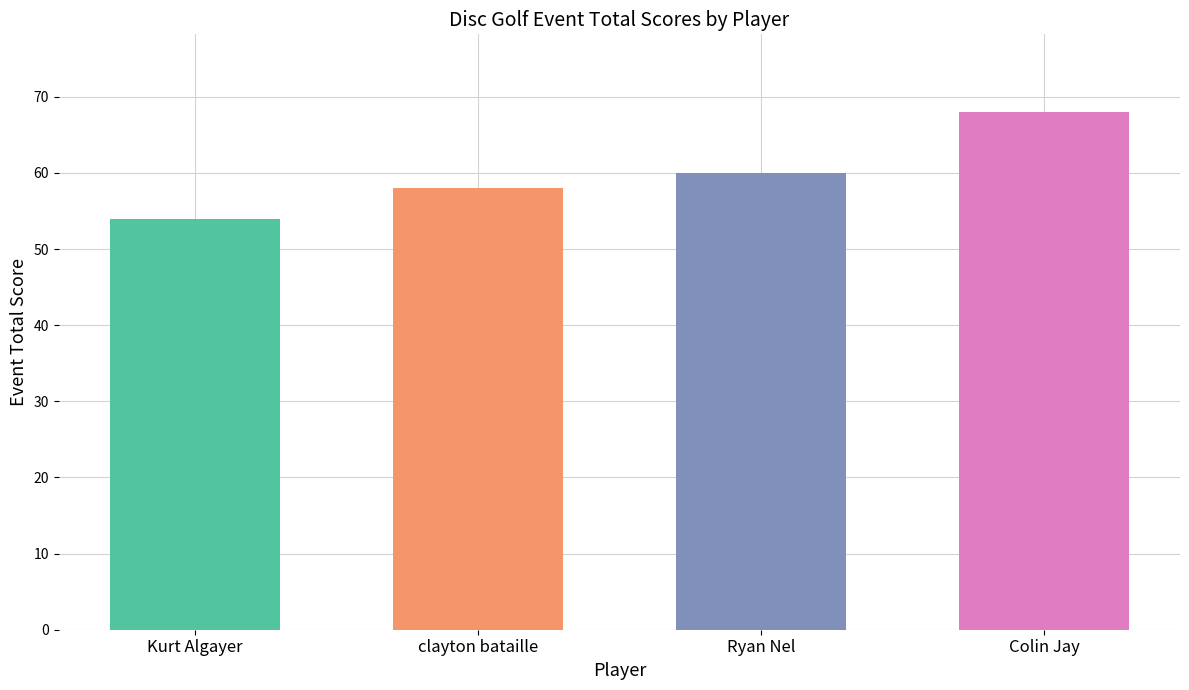

What is the change in value from Kurt Algayer to Ryan Nel?

+6